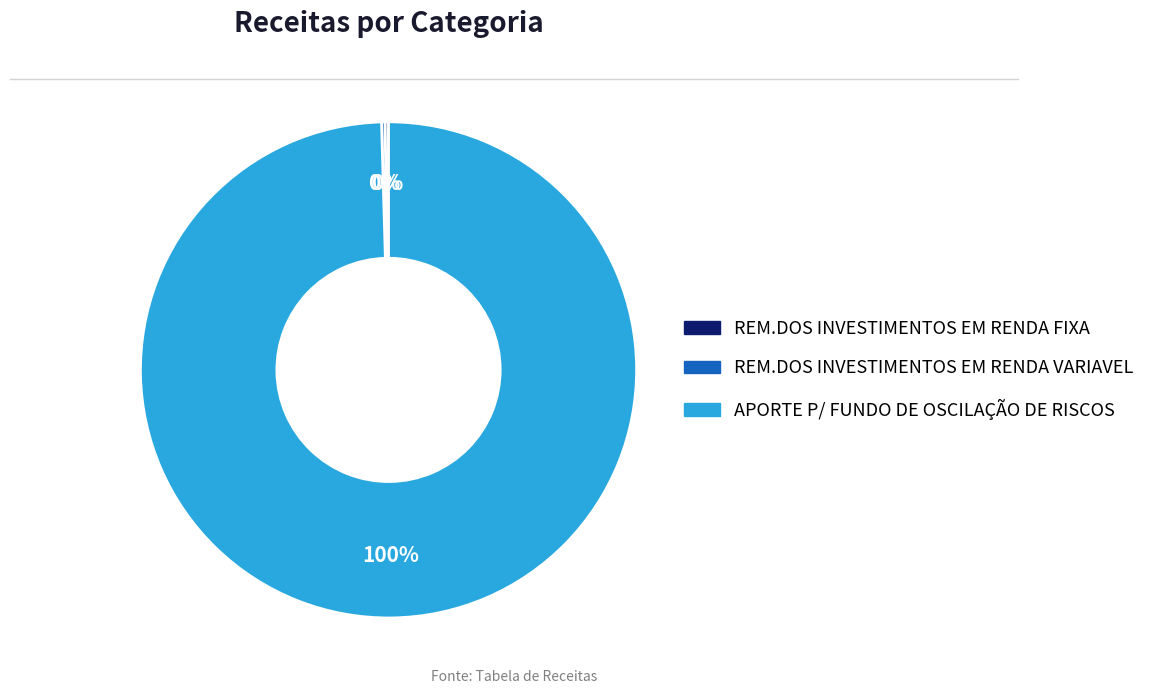

Which category accounts for the majority?

APORTE P/ FUNDO DE OSCILAÇÃO DE RISCOS